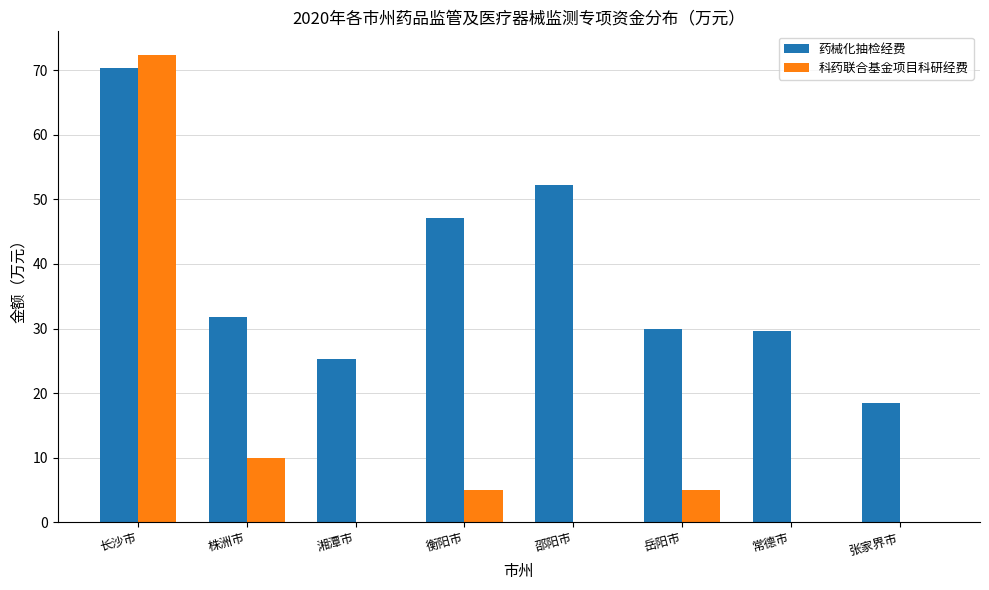

The 科药联合基金项目科研经费 series shows 126.4 at 长沙市. True or false?

False